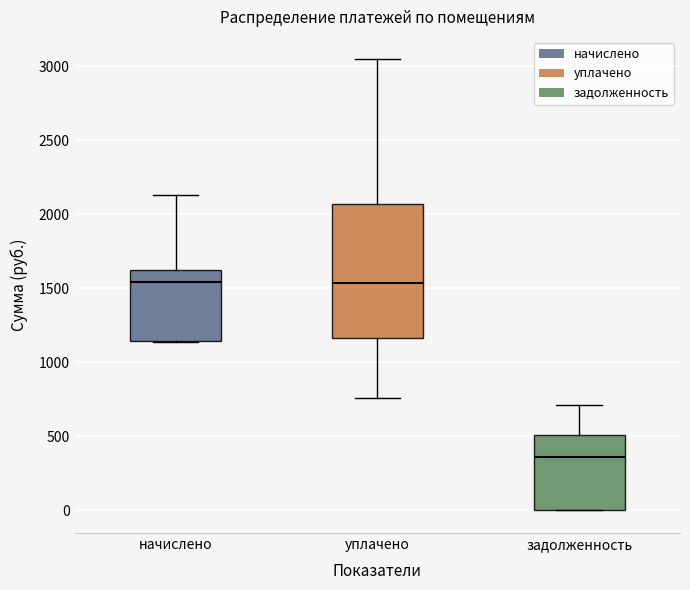

Where is the upper edge of the box for начислено on the y-axis? The values are not printed on the chart, so give them approximately, as read against the axis.

1600